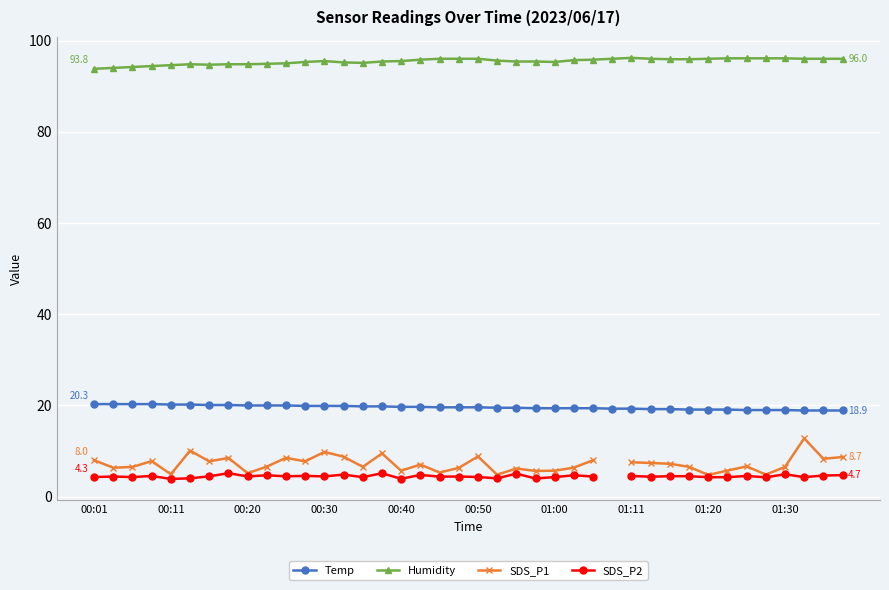

What is the difference between the maximum and minimum values in the SDS_P2 series?

1.3